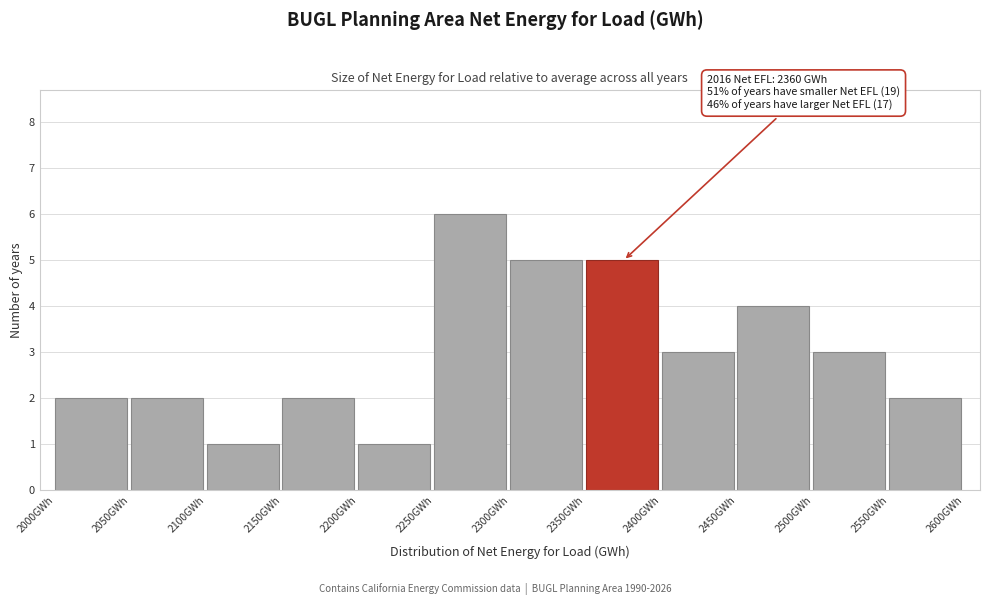

Which range on the x-axis has the tallest bar?

2250 to 2300